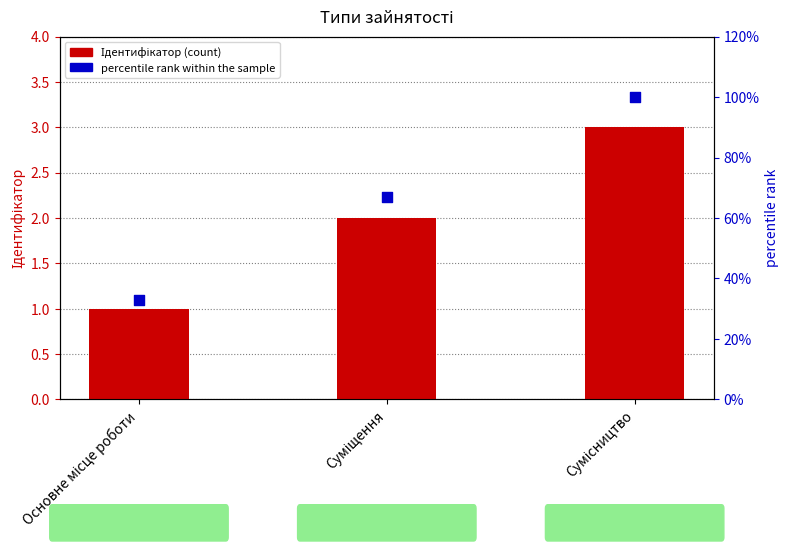

Which series contains the lowest Y value?

Ідентифікатор